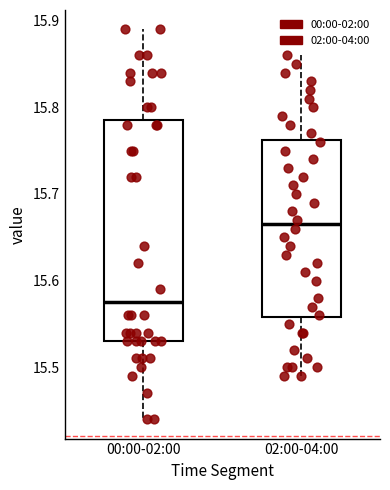

Reading left to right, transcribe this box plot: for each box, give where its median line is, the range the box spans, and where its two whiskers end, as read against the y-axis. The values are not printed on the chart, so give them approximately, as read against the axis.

00:00-02:00: median 15.58, box 15.53 to 15.79, whiskers 15.44 to 15.89
02:00-04:00: median 15.67, box 15.56 to 15.76, whiskers 15.49 to 15.86